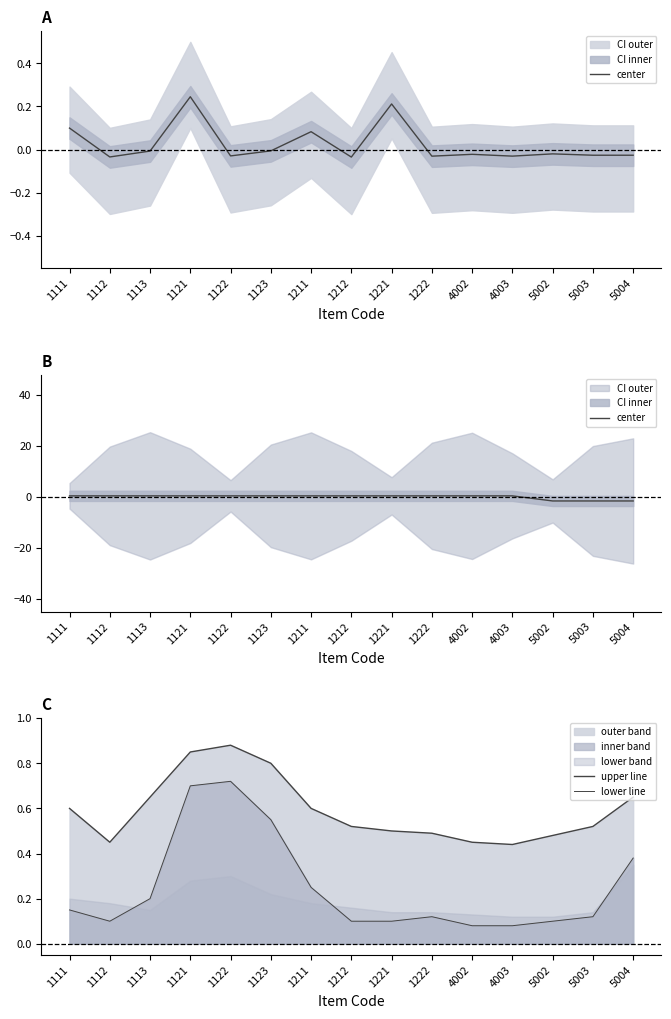

Rank the categories by lower line value from lowest to highest.

4002, 4003, 1112, 1212, 1221, 5002, 1222, 5003, 1111, 1113, 1211, 5004, 1123, 1121, 1122